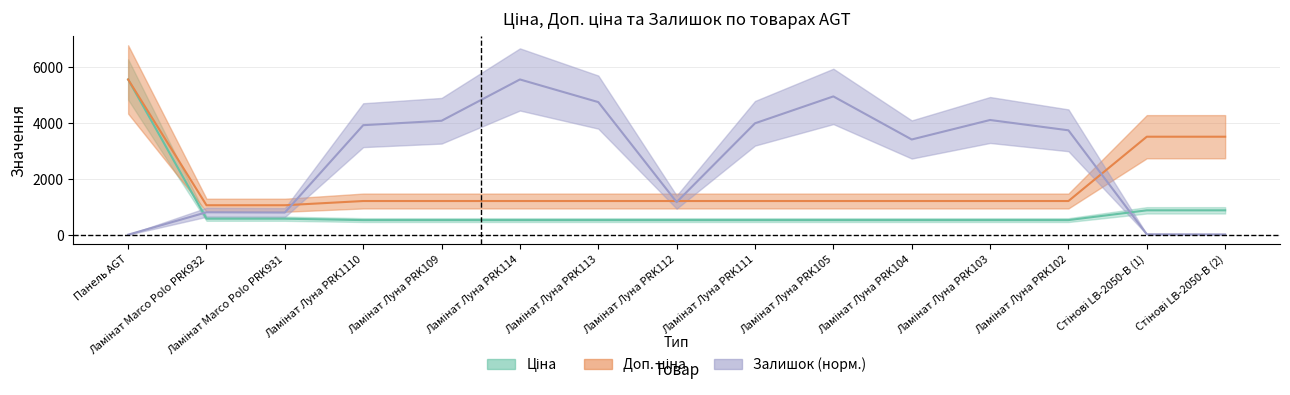

Read the Ціна value at Ламінат Луна PRK105.

528.2